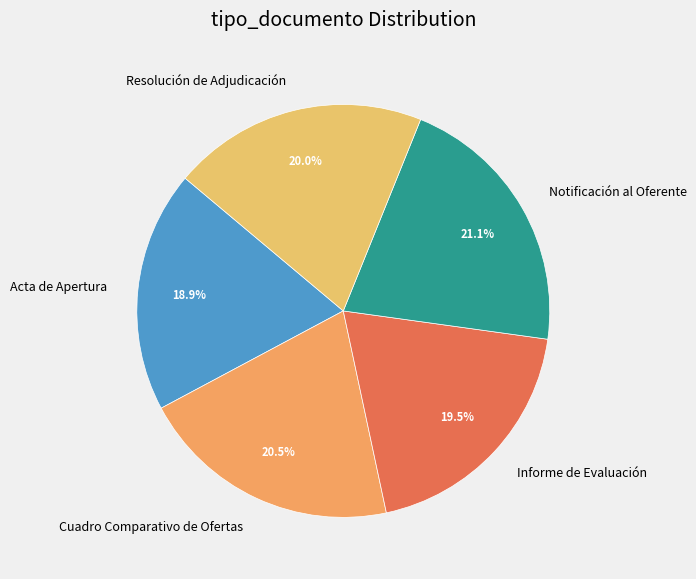

What is the ratio of the value at Cuadro Comparativo de Ofertas to the value at Notificación al Oferente?

1.0